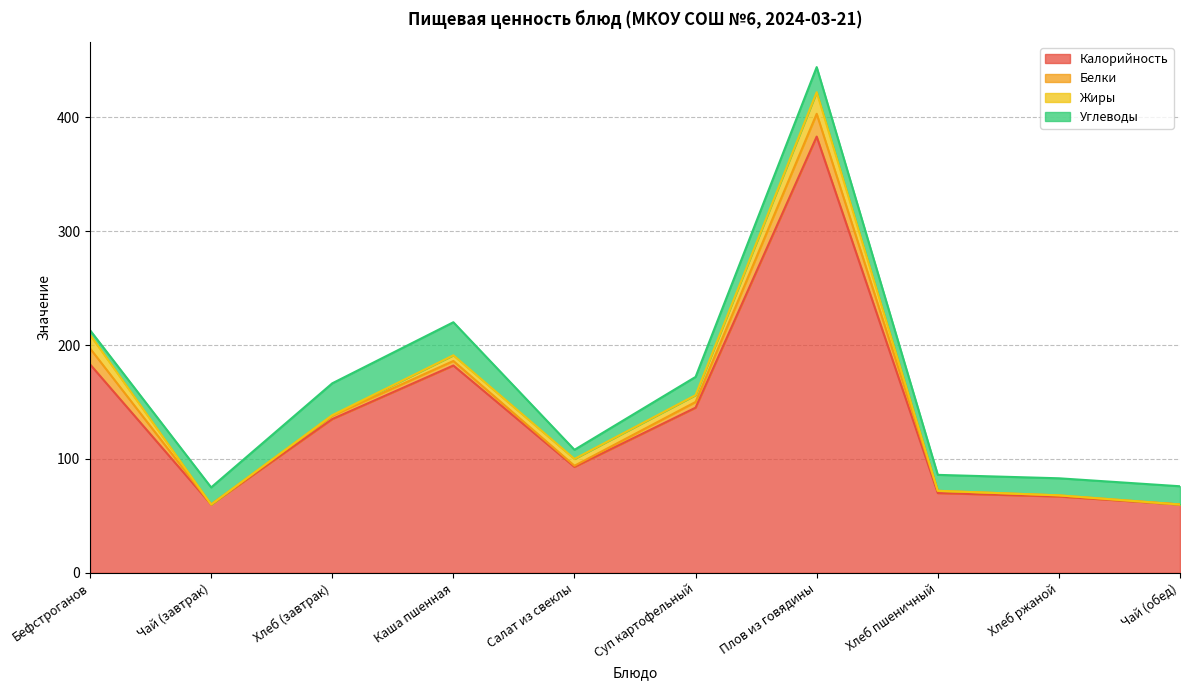

In Калорийность, how many points are lower than both neighbors (excluding endpoints)?

2